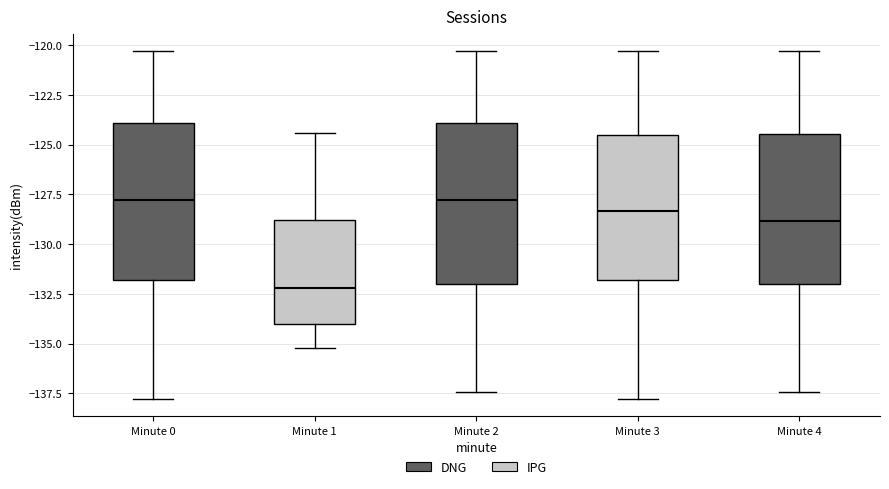

Where is the lower edge of the box for Minute 1 on the y-axis? The values are not printed on the chart, so give them approximately, as read against the axis.

-134.0